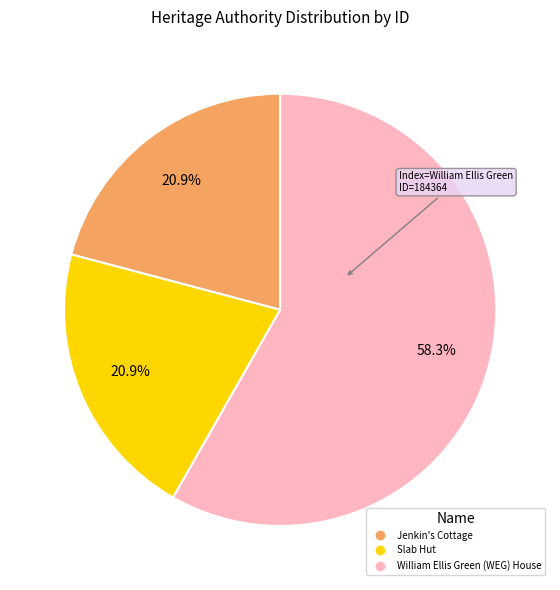

Which slice is the largest?

William Ellis Green (WEG) House